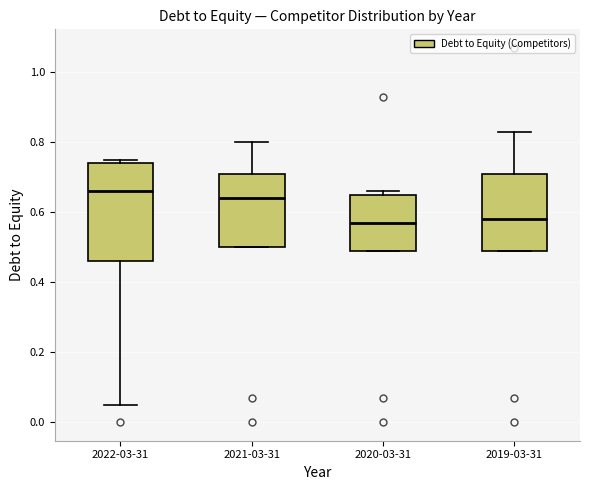

Reading left to right, read every box against the y-axis: the position of its median line, the range the box covers, and the ends of its whiskers. The values are not printed on the chart, so give them approximately, as read against the axis.

2022-03-31: median 0.66, box 0.46 to 0.74, whiskers 0.06 to 0.76
2021-03-31: median 0.64, box 0.50 to 0.72, whiskers 0.50 to 0.80
2020-03-31: median 0.58, box 0.50 to 0.66, whiskers 0.50 to 0.66 (just above the box's upper edge)
2019-03-31: median 0.58, box 0.50 to 0.72, whiskers 0.50 to 0.84